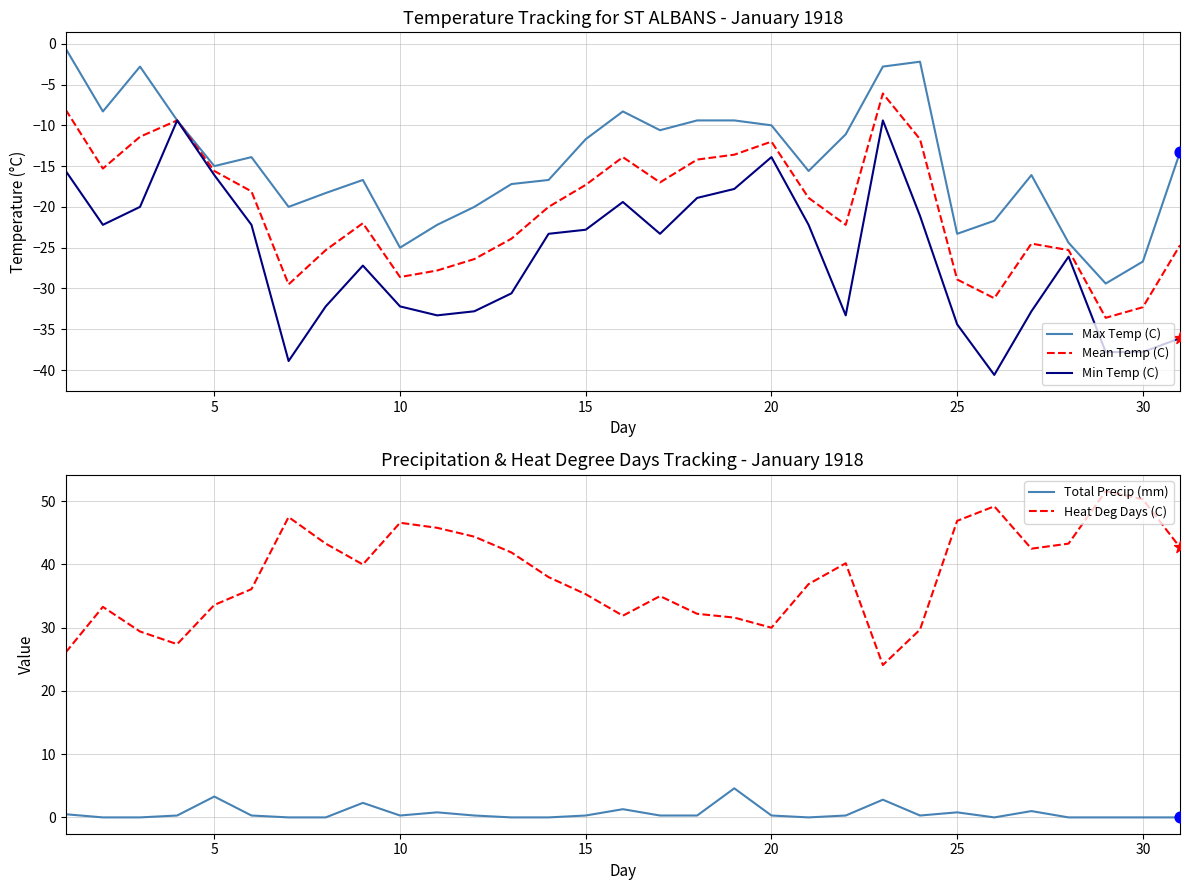

True or false: Total Precip (mm) and Heat Deg Days (C) intersect in this chart.

False